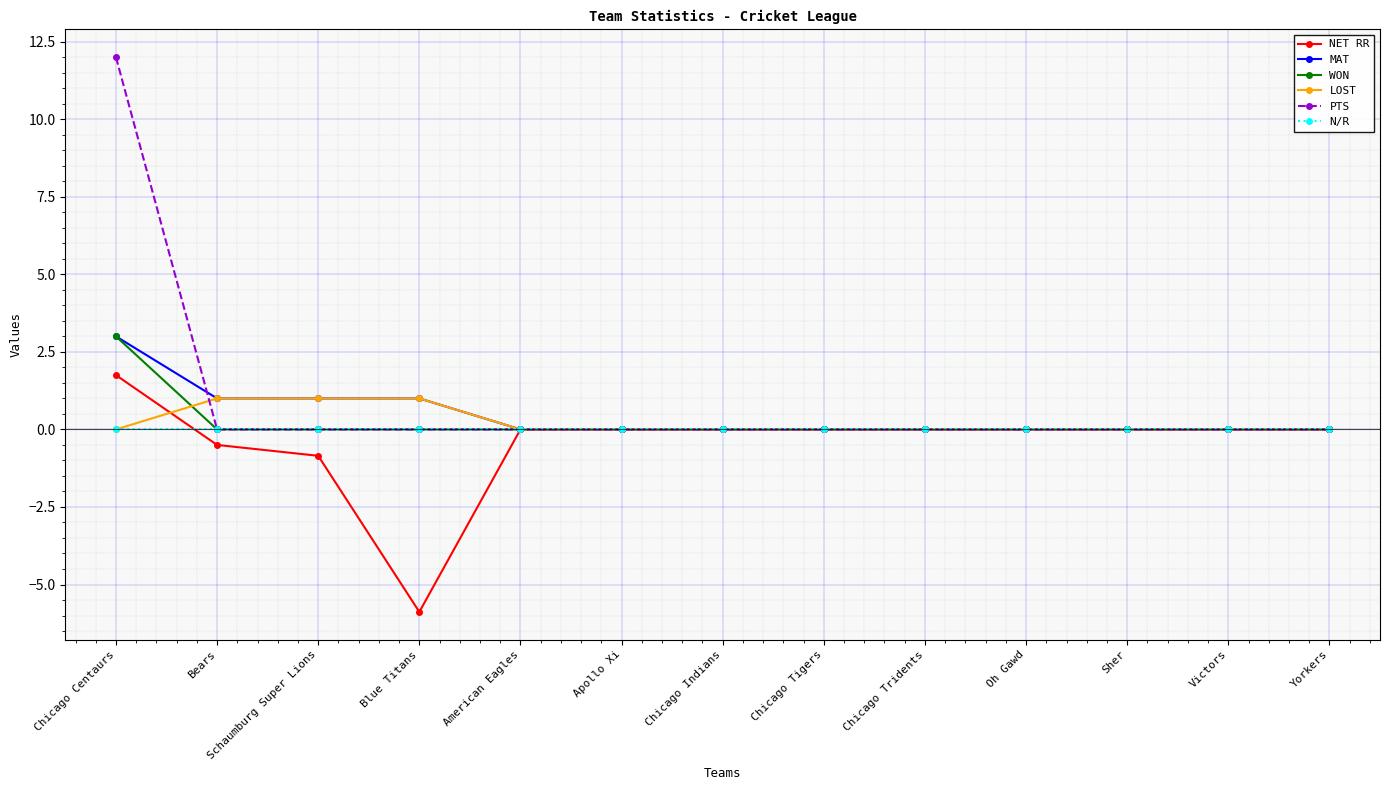

At which category is the sum across all series the highest?

Chicago Centaurs